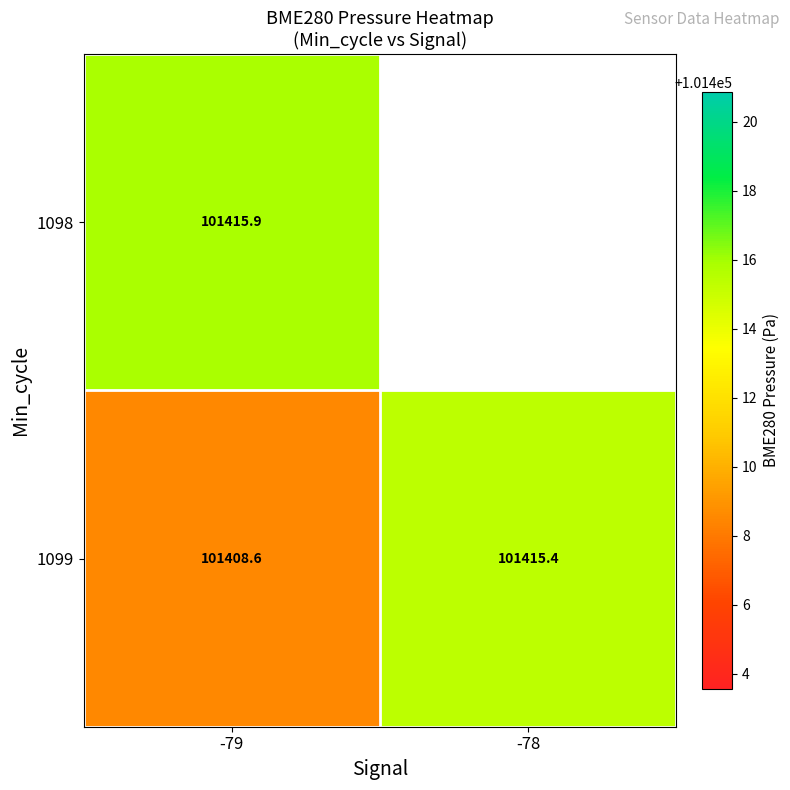

What is the maximum value for 1099?

101415.4